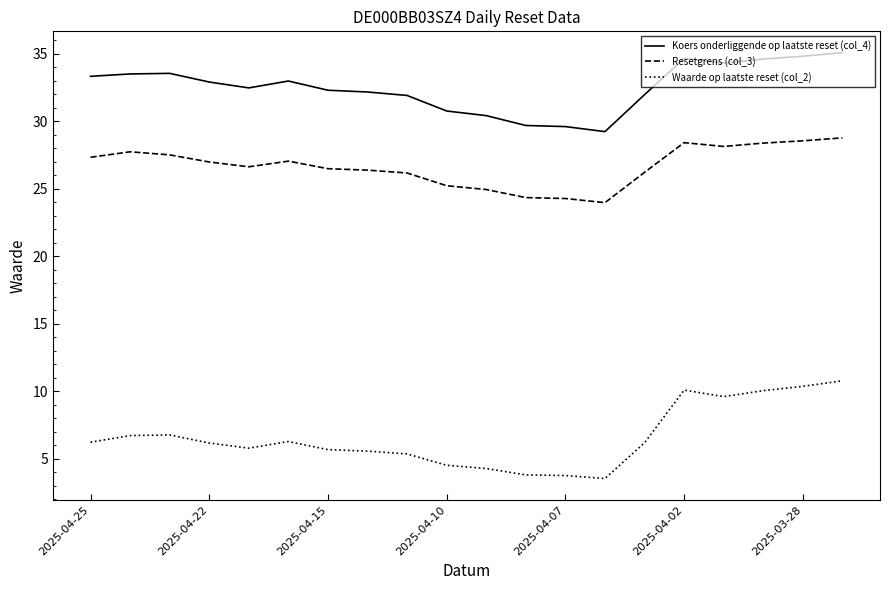

What is the average value of the Resetgrens (col_3) series?

26.7